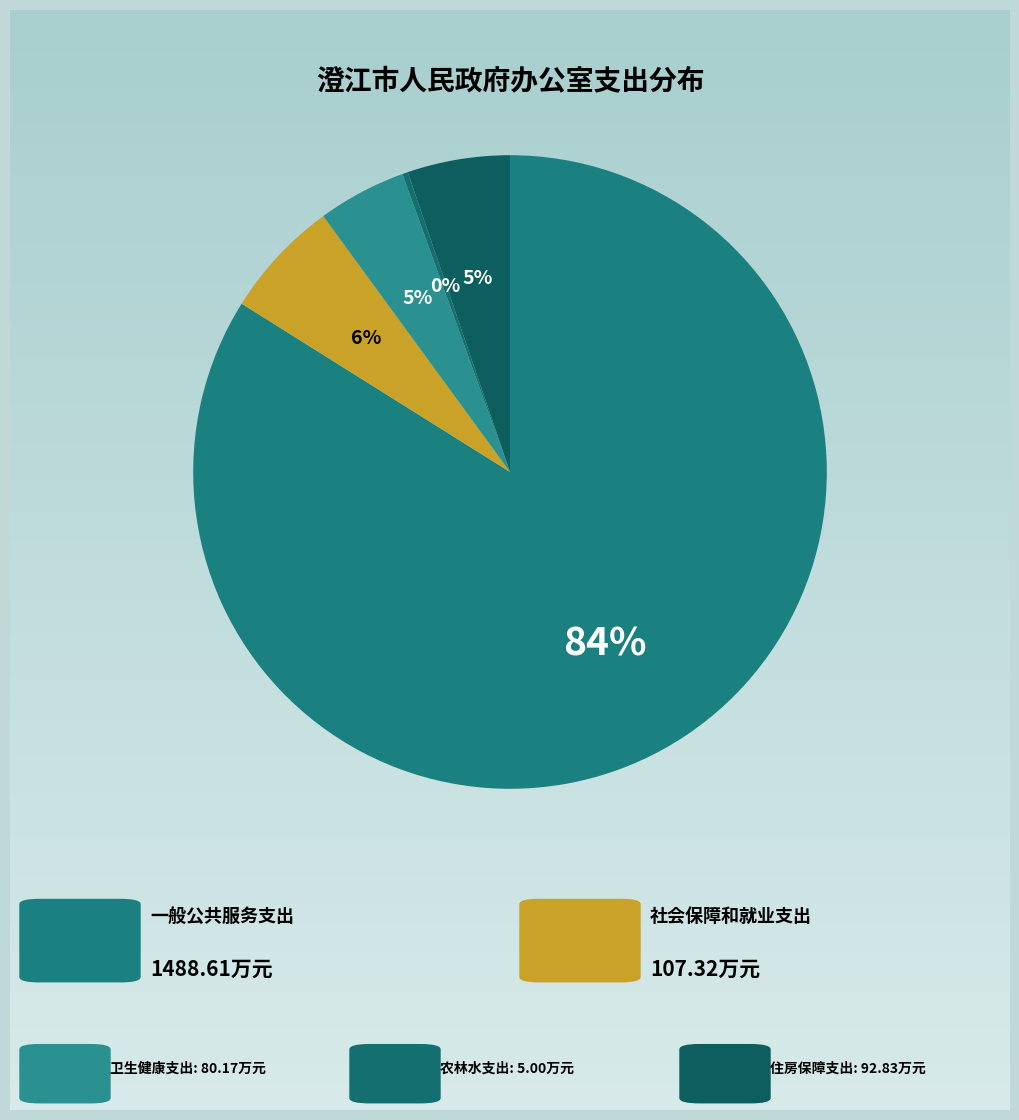

Count the number of slices in the pie.

5